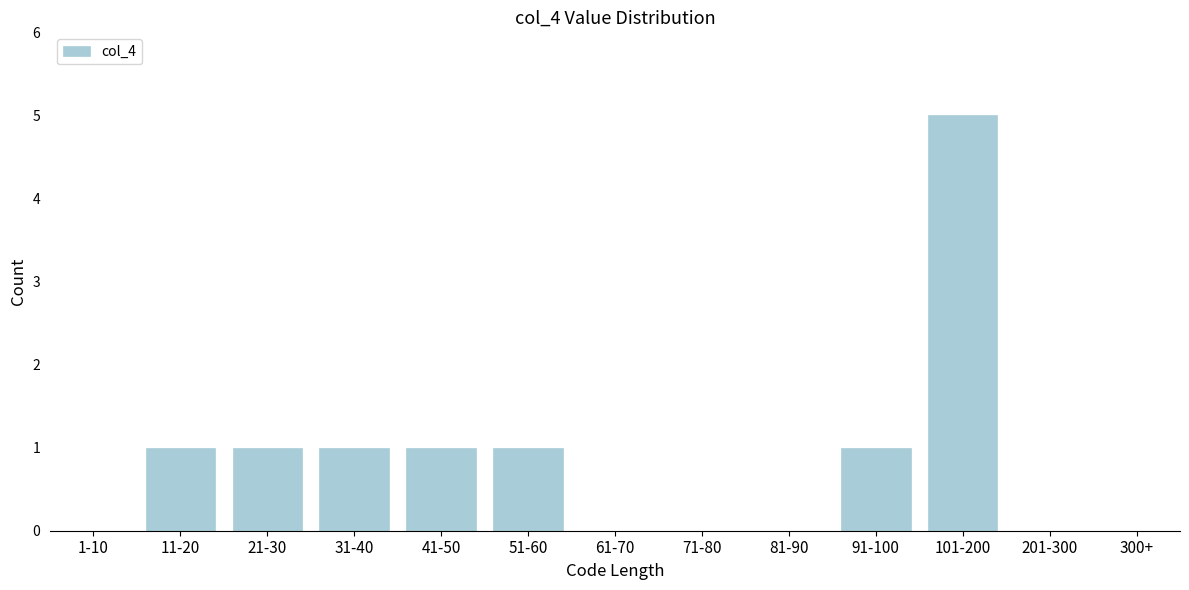

Reading right to left, extract all data points from this chart.

300+=0	201-300=0	101-200=5	91-100=1	81-90=0	71-80=0	61-70=0	51-60=1	41-50=1	31-40=1	21-30=1	11-20=1	1-10=0